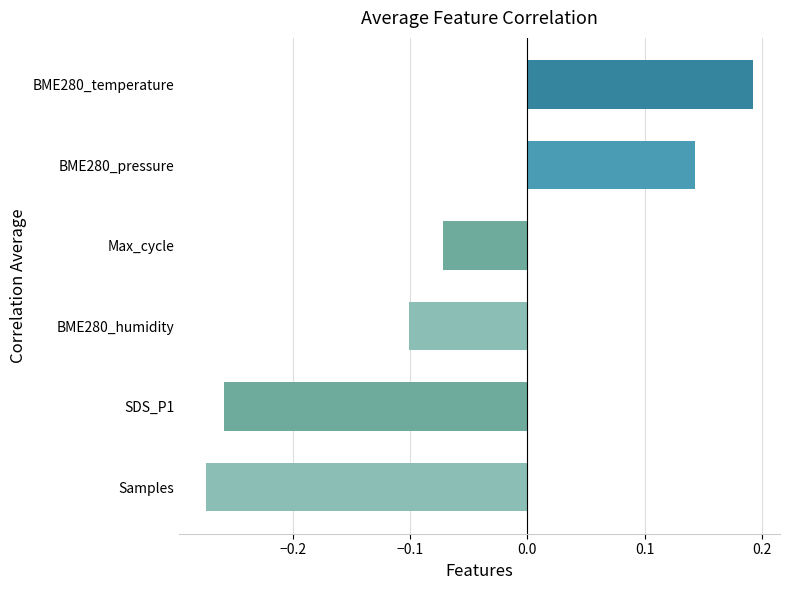

At which category does the chart reach its peak across all series?

BME280_temperature